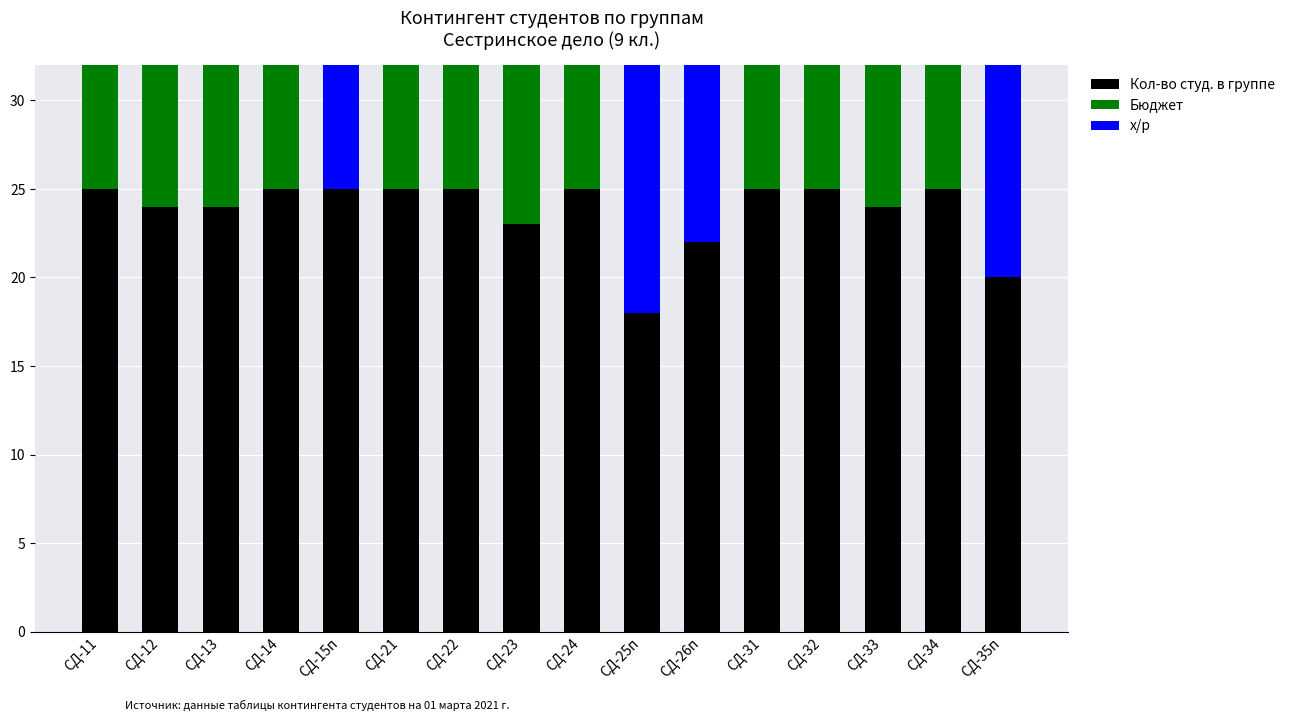

How many groups of bars are there?

16